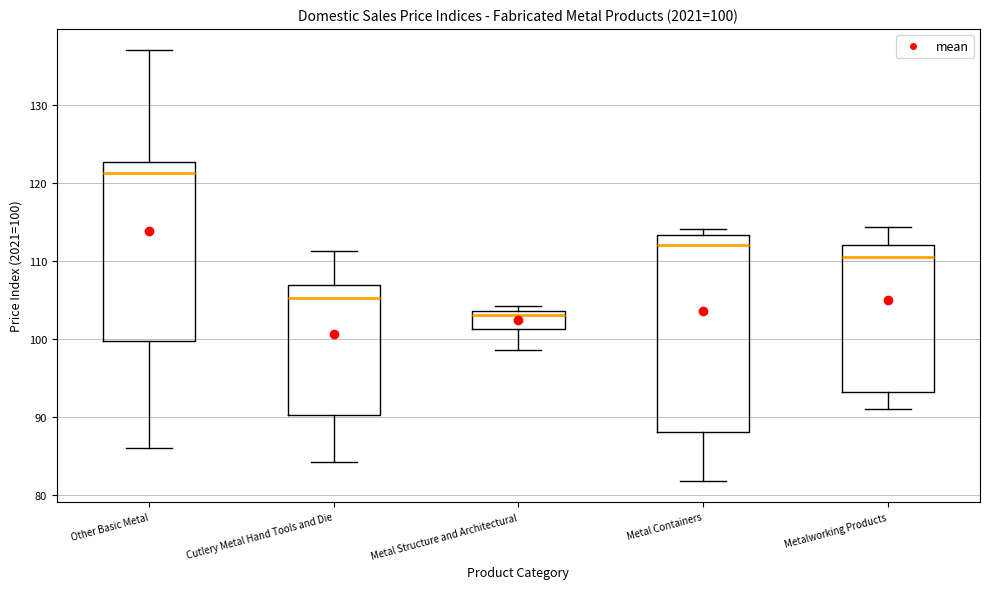

Comparing the boxes themselves (not the whiskers), which one is the tallest?

Metal Containers